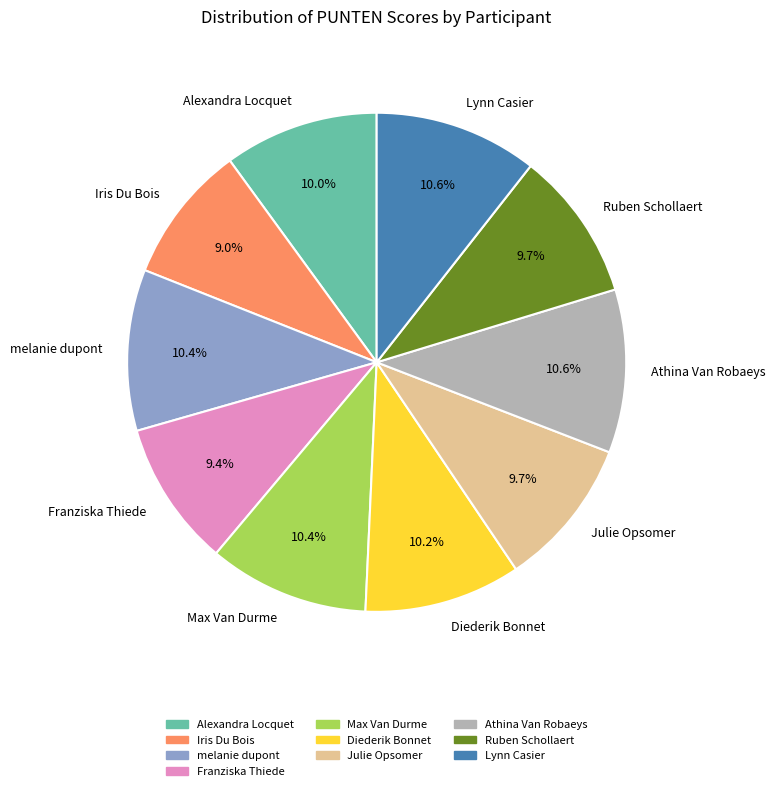

The Franziska Thiede slice represents 1% of the pie. True or false?

False